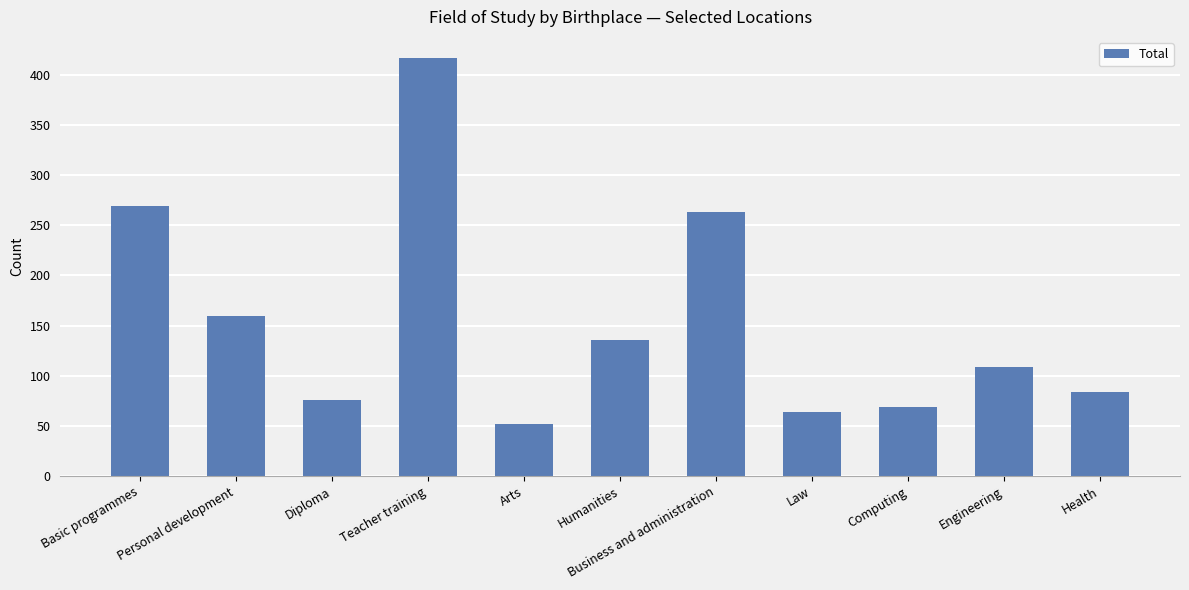

Is it true that the value at Law is 34?

False